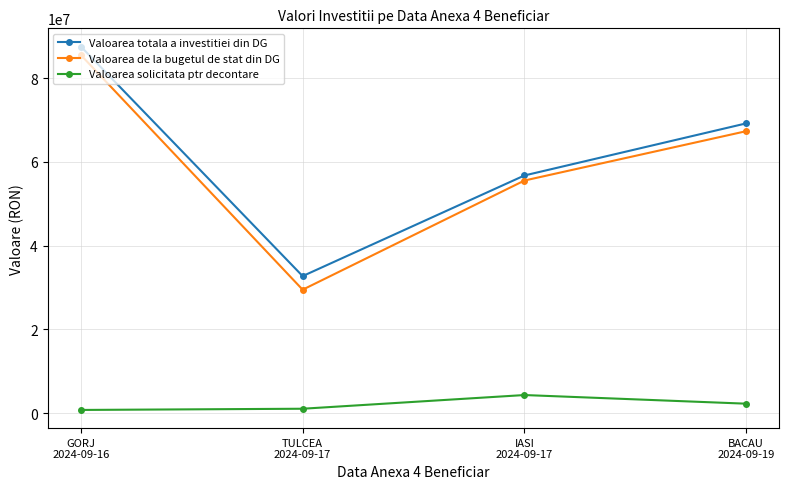

In Valoarea solicitata ptr decontare, how many points are higher than both neighbors (excluding endpoints)?

1